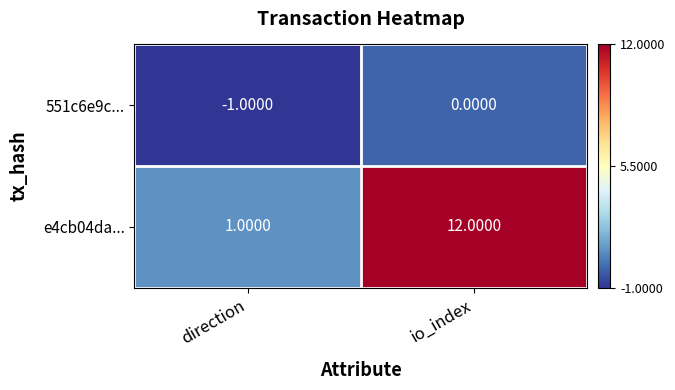

What is the difference between the e4cb04da... values at io_index and direction?

11